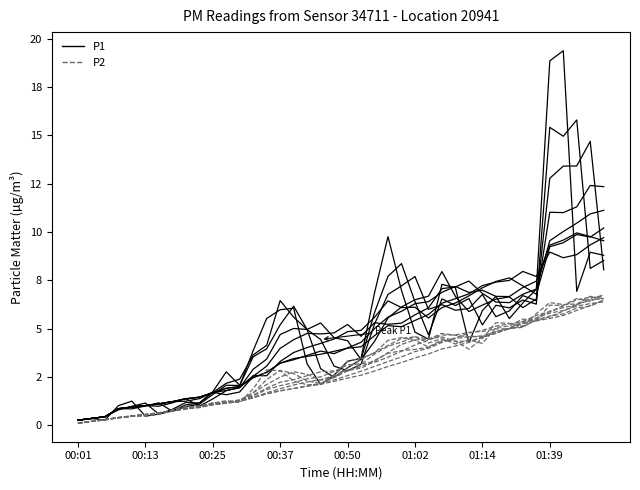

Reading left to right, transcribe all the data shown in this chart.

P1 (w=1): 0.3	0.4	0.3	1.0	1.2	0.5	0.6	0.8	1.2	1.1	1.7	2.8	2.1	3.9	5.5	6.0	6.1	3.2	2.1	2.6	3.3	3.5	6.8	9.8	7.0	4.8	4.5	7.3	7.1	4.3	5.9	6.7	5.5	6.3	7.0	18.8	19.4	6.9	9.0	8.8
P2 (w=1): 0.1	0.2	0.3	0.4	0.5	0.5	0.6	0.8	1.0	0.9	1.1	1.3	1.2	1.9	2.9	2.8	2.3	2.1	2.1	2.6	3.3	3.5	3.7	4.4	4.5	4.4	4.0	4.4	4.3	3.9	4.5	5.3	5.3	5.1	5.8	6.3	6.2	6.3	6.7	6.5